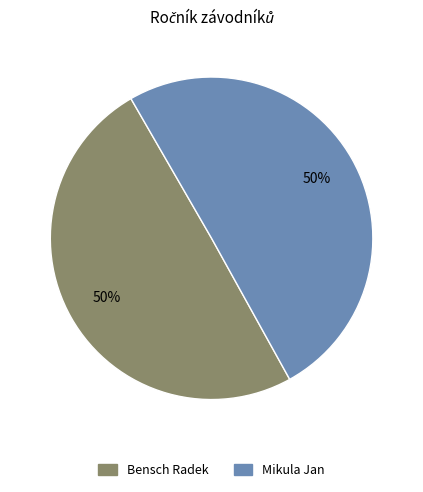

How many segments does this pie chart have?

2